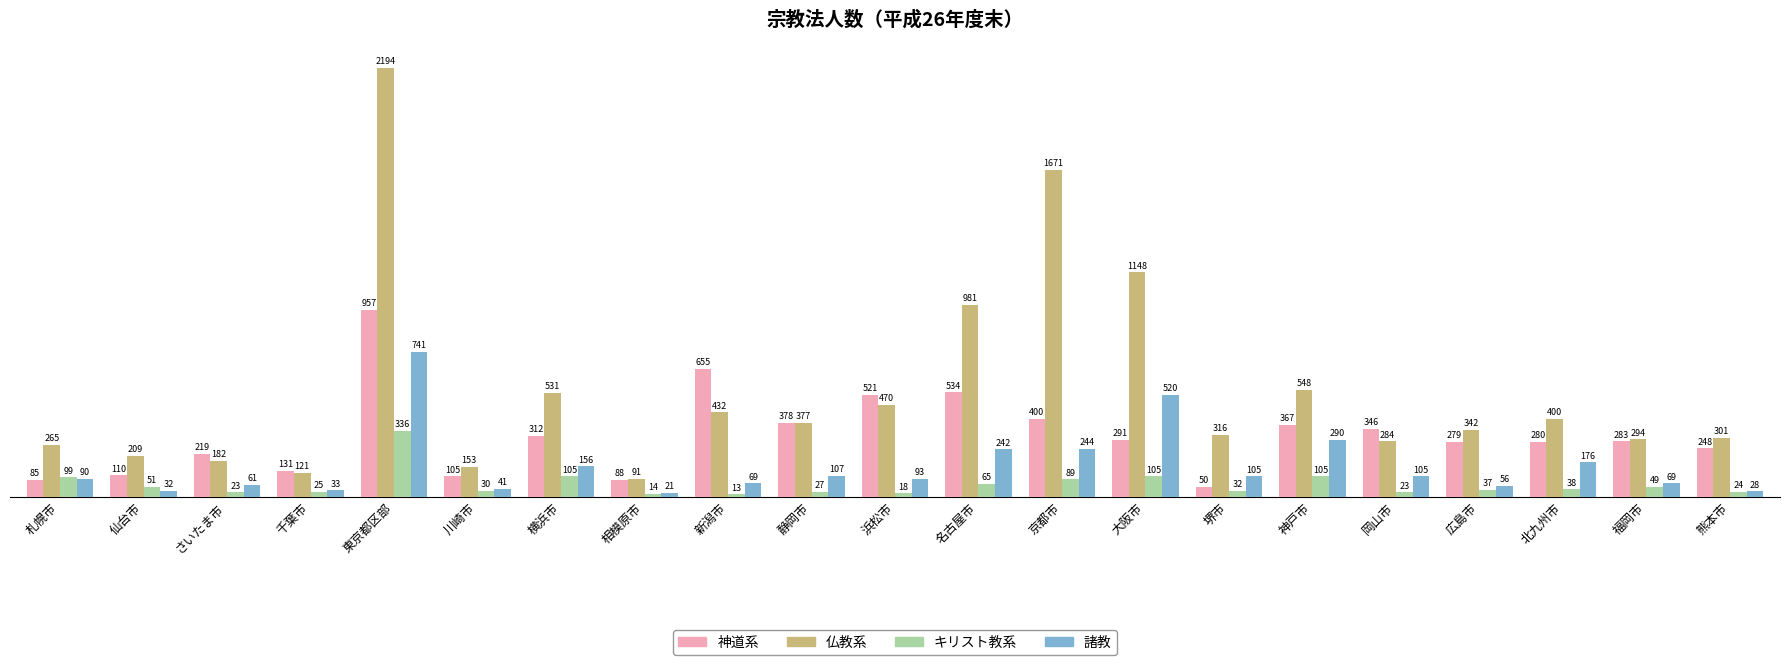

List the series in order of their overall mean, lowest first.

キリスト教系, 諸教, 神道系, 仏教系